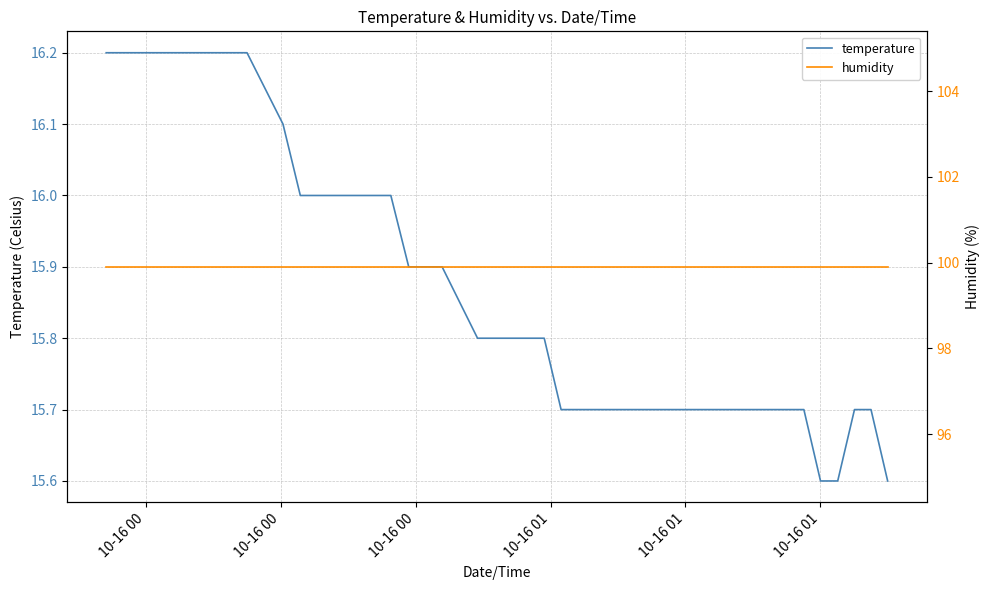

True or false: temperature has more than 2 interior local peaks.

False